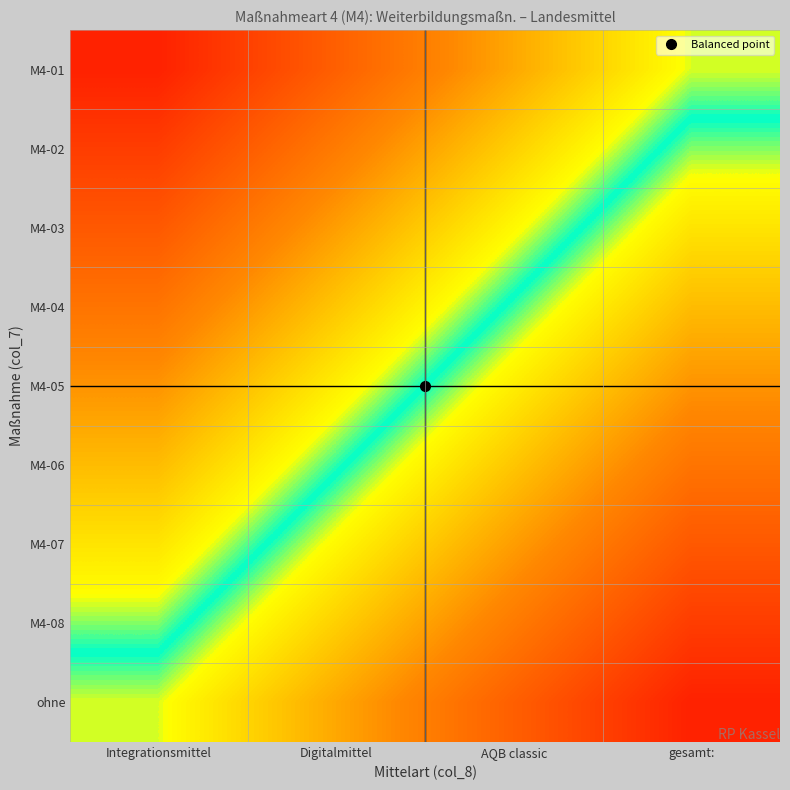

How many data points does each series have?

4